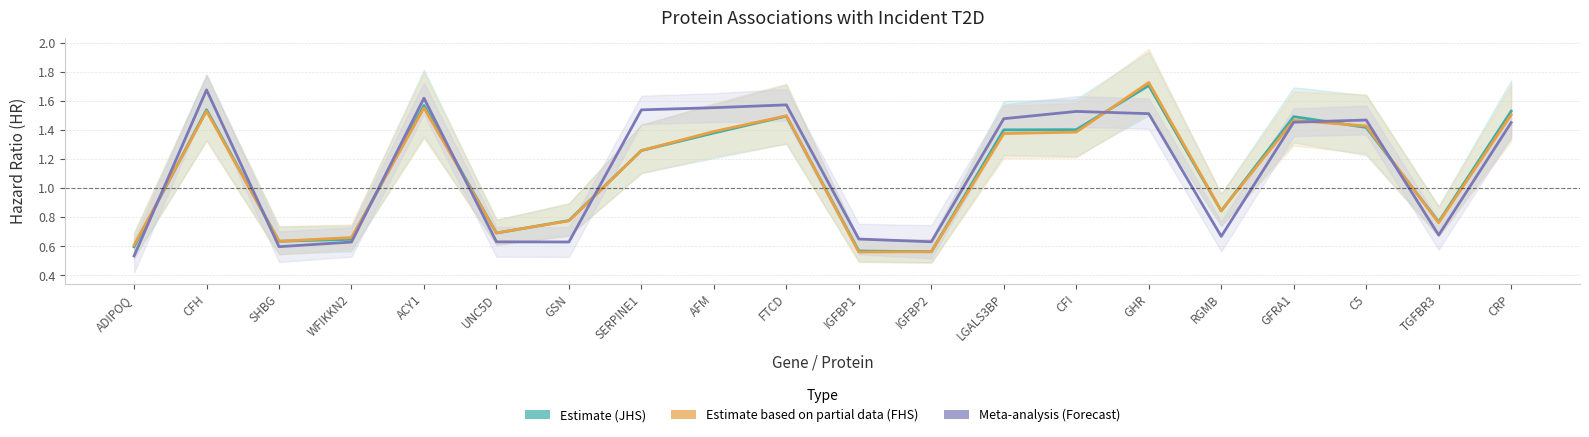

What are all the series names shown in the legend?

Estimate (JHS), Estimate based on partial data (FHS), Meta-analysis (Forecast)